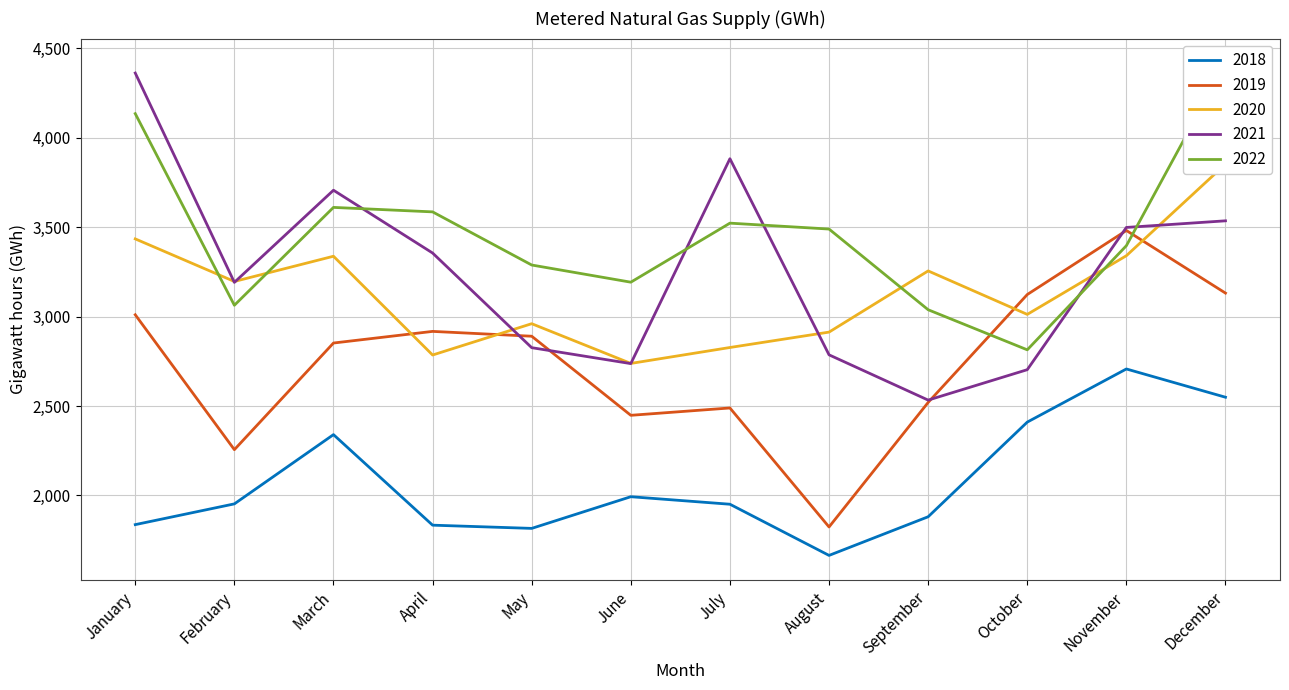

How many data points in 2019 are above 2890?

5